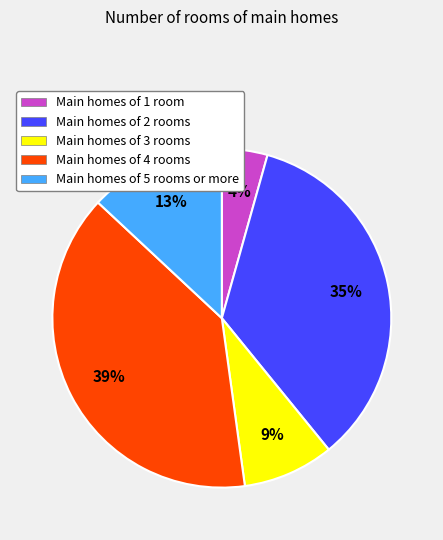

To the nearest percent, what is the average slice percentage?

20%